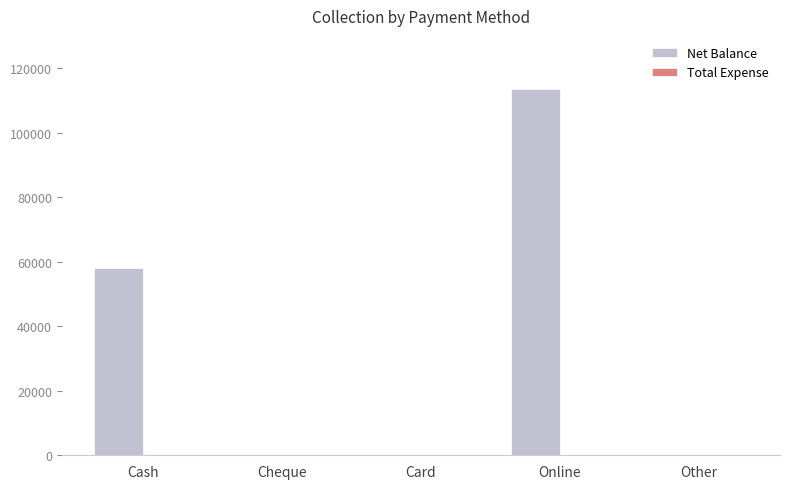

At which category is the sum across all series the highest?

Online